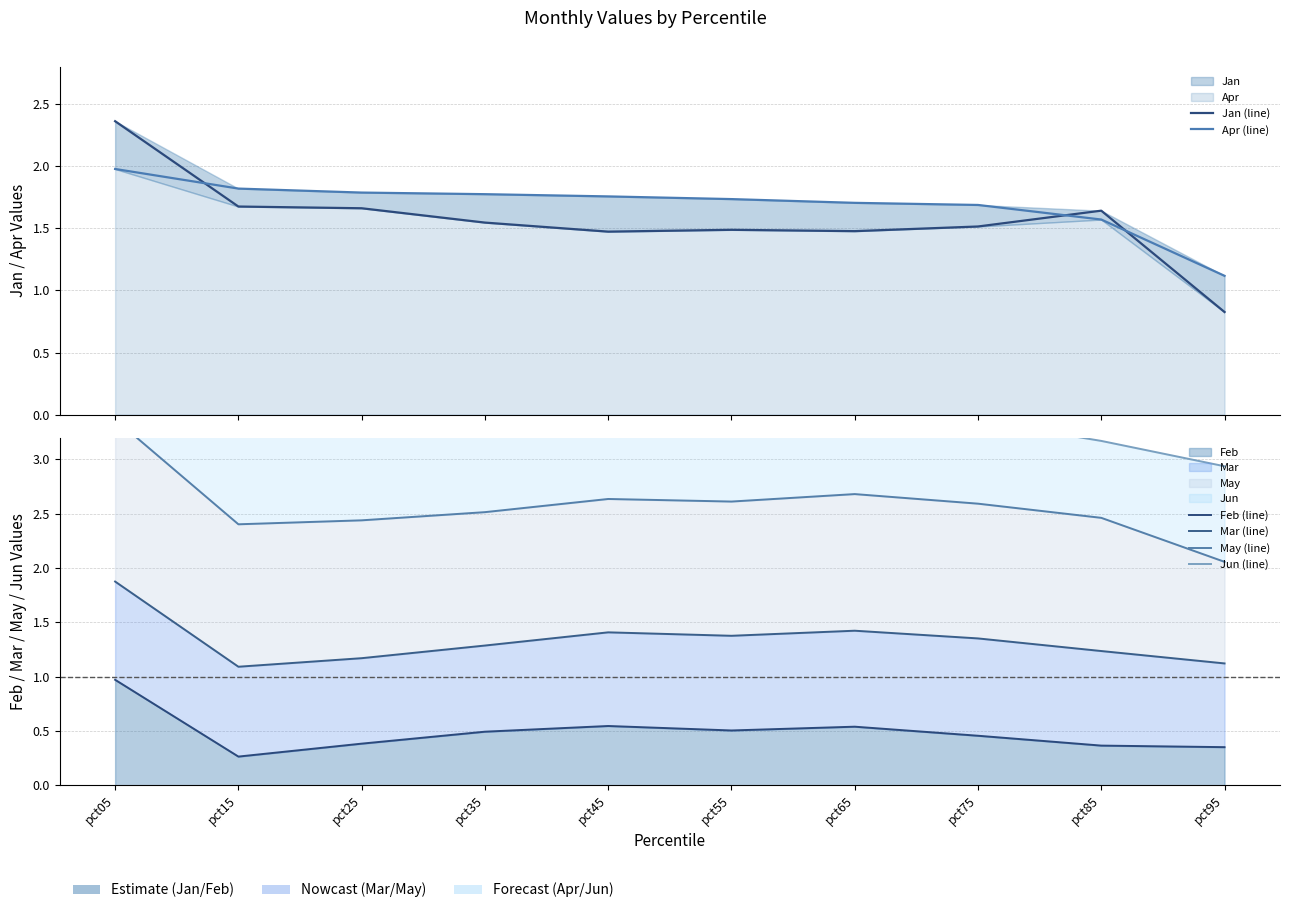

What is the sum of all Mar (line) values?

13.3